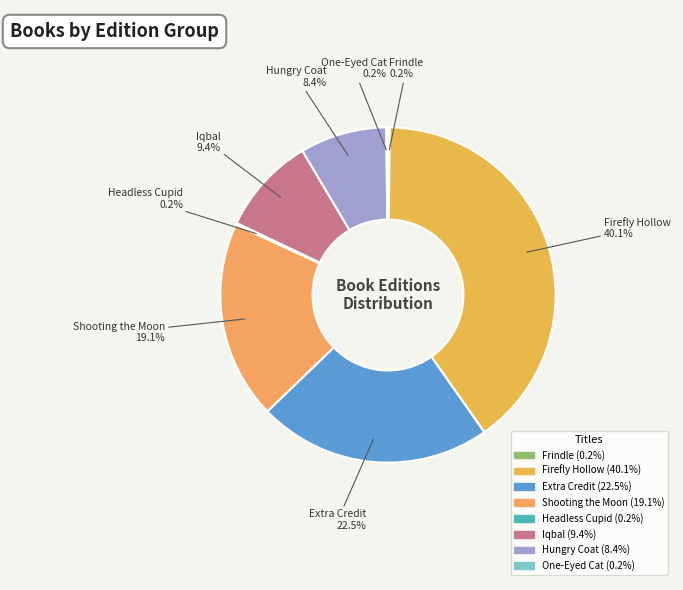

What is the largest slice in the pie chart?

Firefly Hollow